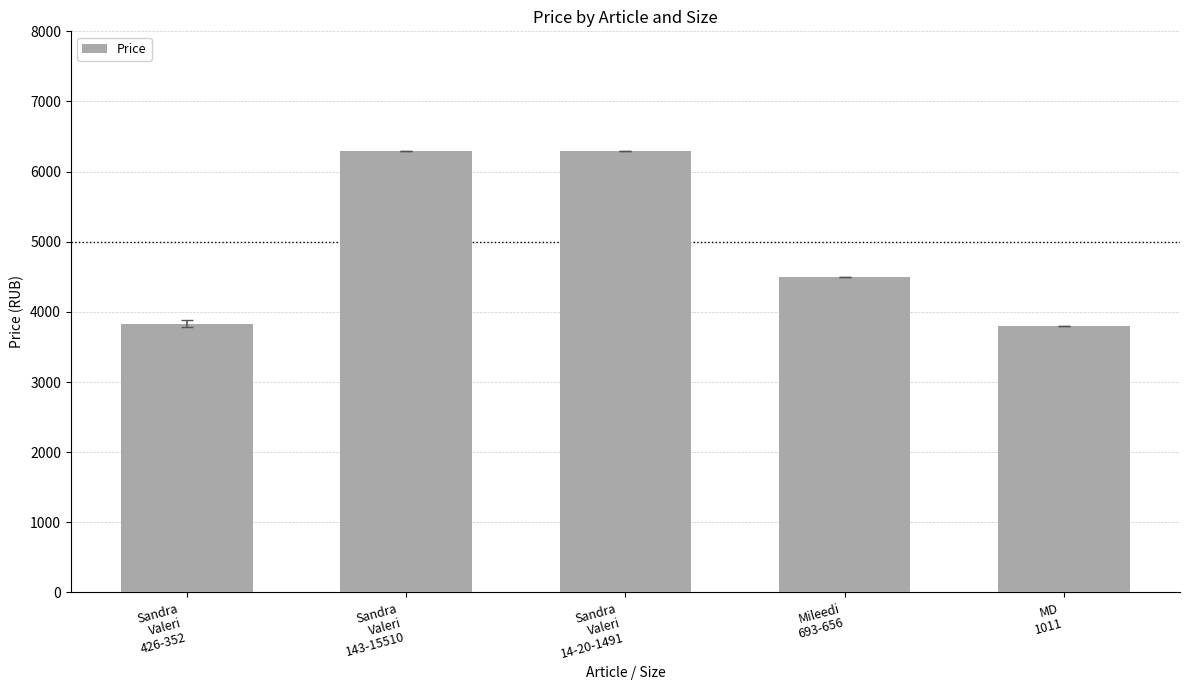

The value at MD
1011 is 6352.8. True or false?

False